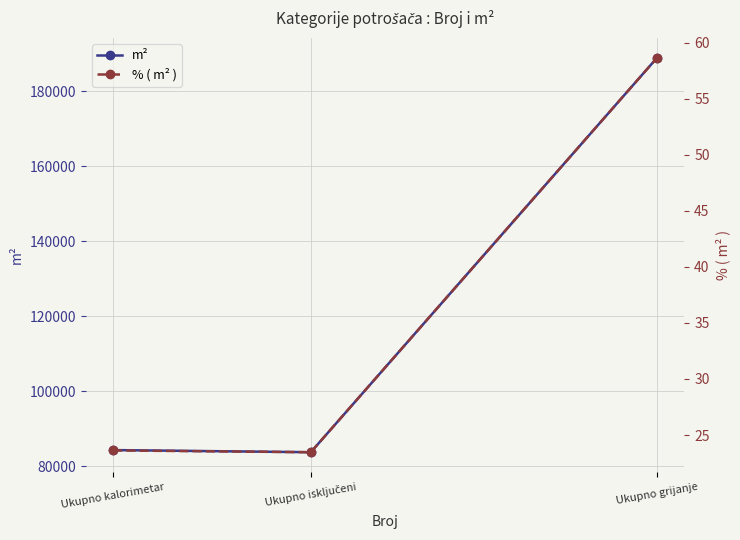

What is the difference between the second highest and minimum values in the % ( m² ) series?

0.2